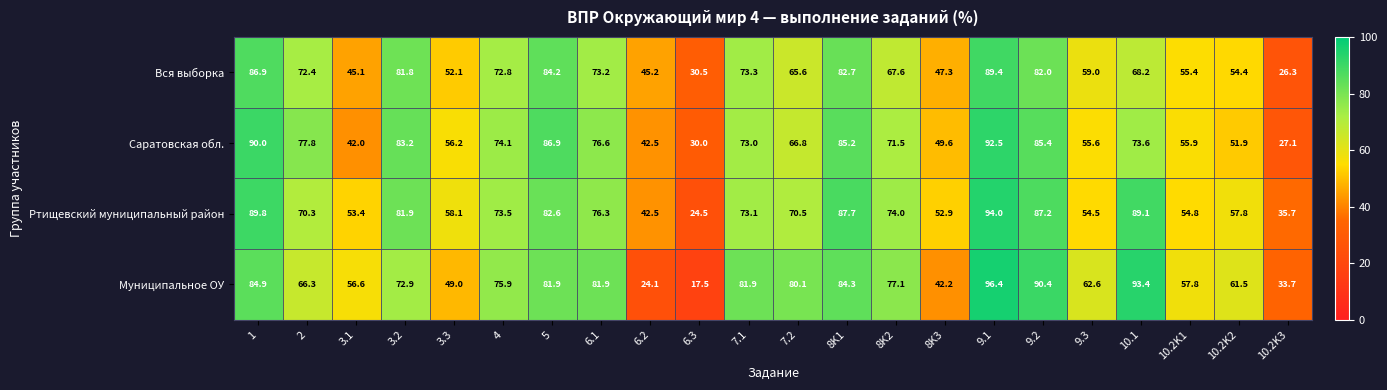

Where is Саратовская обл. nearest to the value 59?

3.3